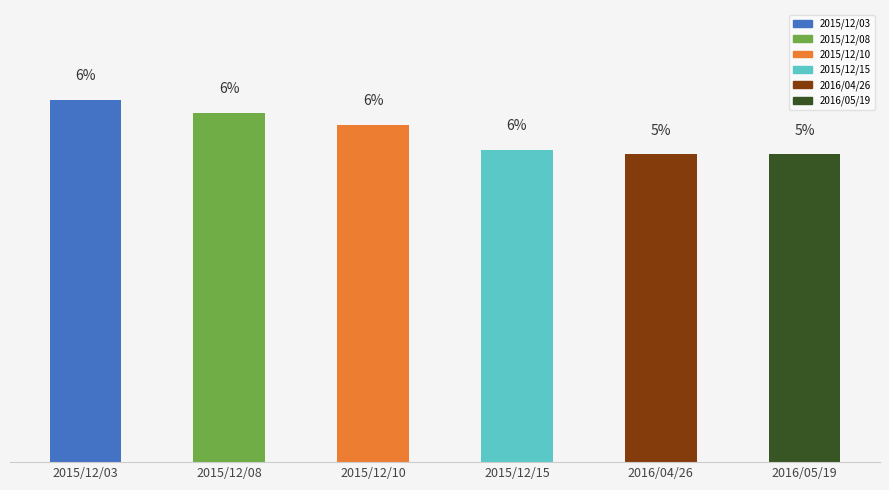

Between 2016/05/19 and 2015/12/08, which is larger?

2015/12/08